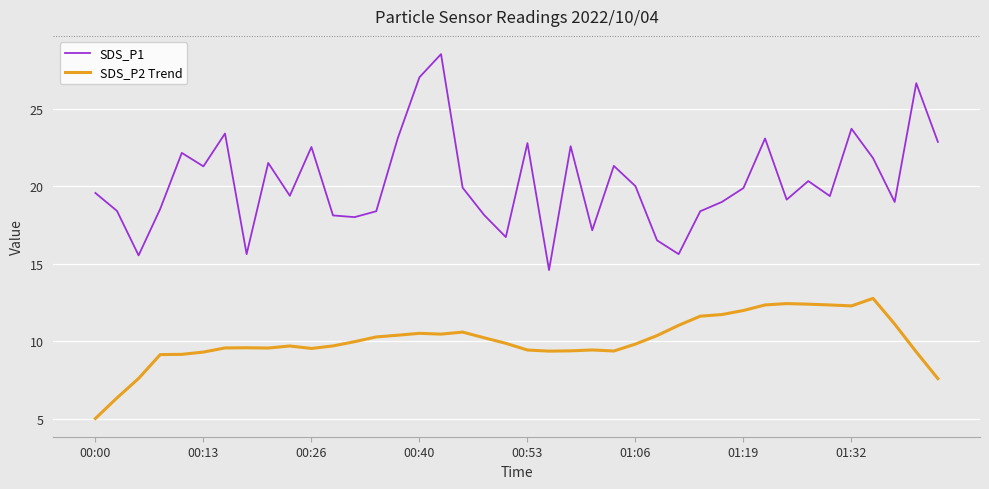

Rank the series by their average value, from highest to lowest.

SDS_P1, SDS_P2 Trend